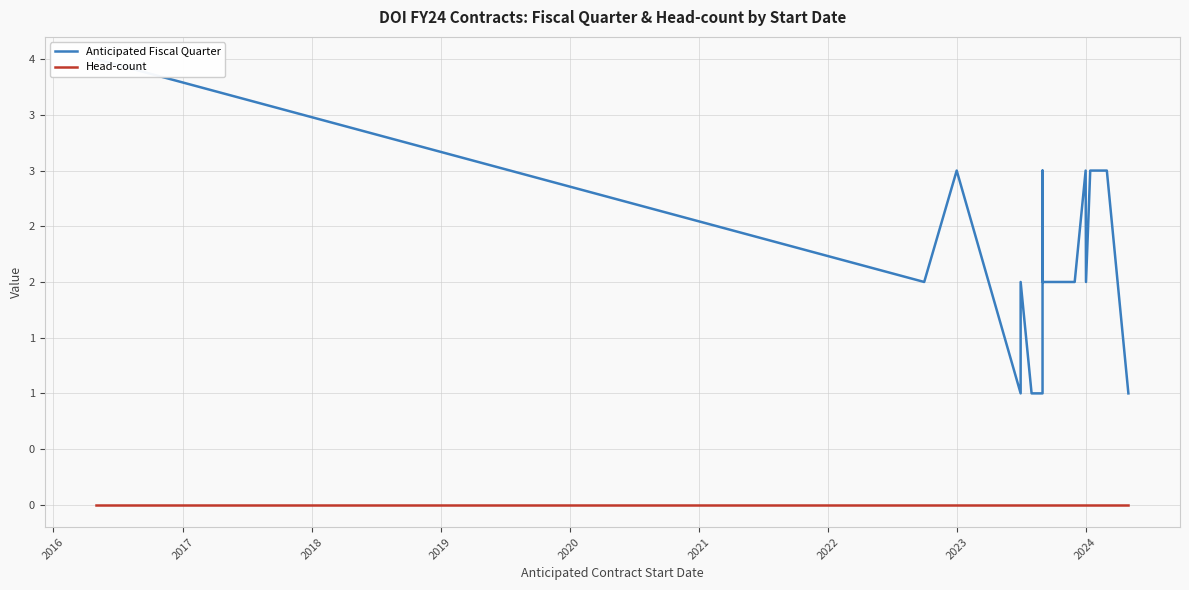

Reading right to left, transcribe all the data shown in this chart.

Anticipated Fiscal Quarter: 1	3	3	2	3	3	3	3	3	3	2	2	2	2	2	2	2	3	1	1	2	1	3	2	4
Head-count: 0	0	0	0	0	0	0	0	0	0	0	0	0	0	0	0	0	0	0	0	0	0	0	0	0